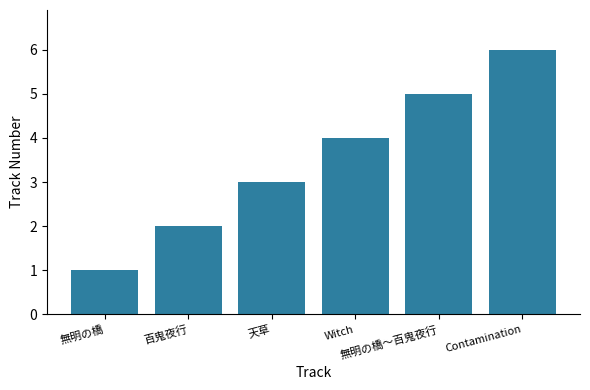

The value at 百鬼夜行 is 2. True or false?

True